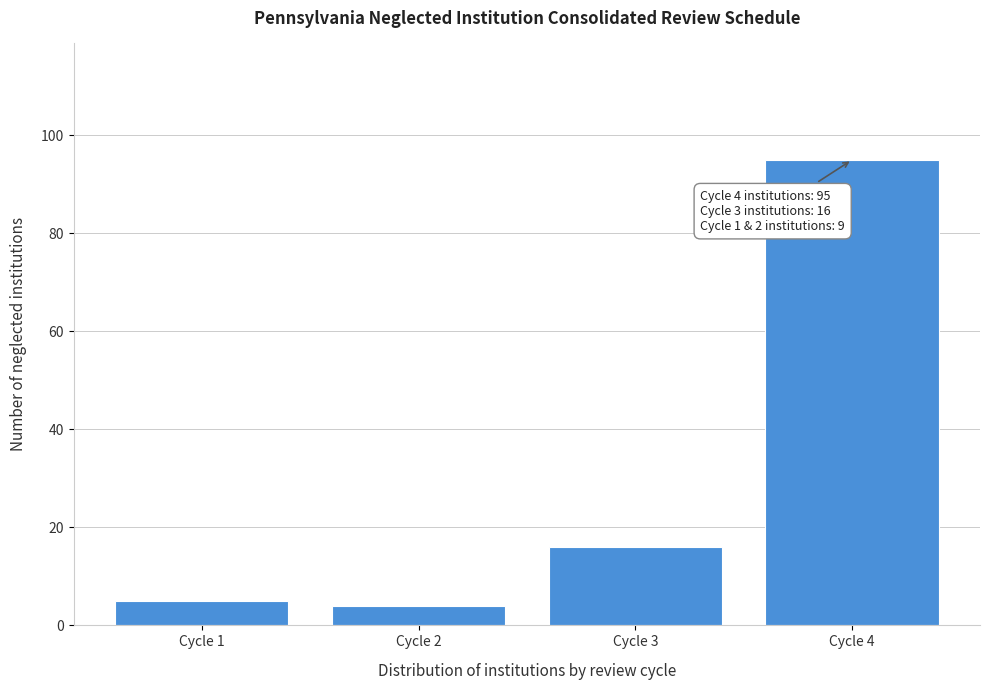

Reading left to right, list all the values displayed in this chart.

Cycle 1=5	Cycle 2=4	Cycle 3=16	Cycle 4=95